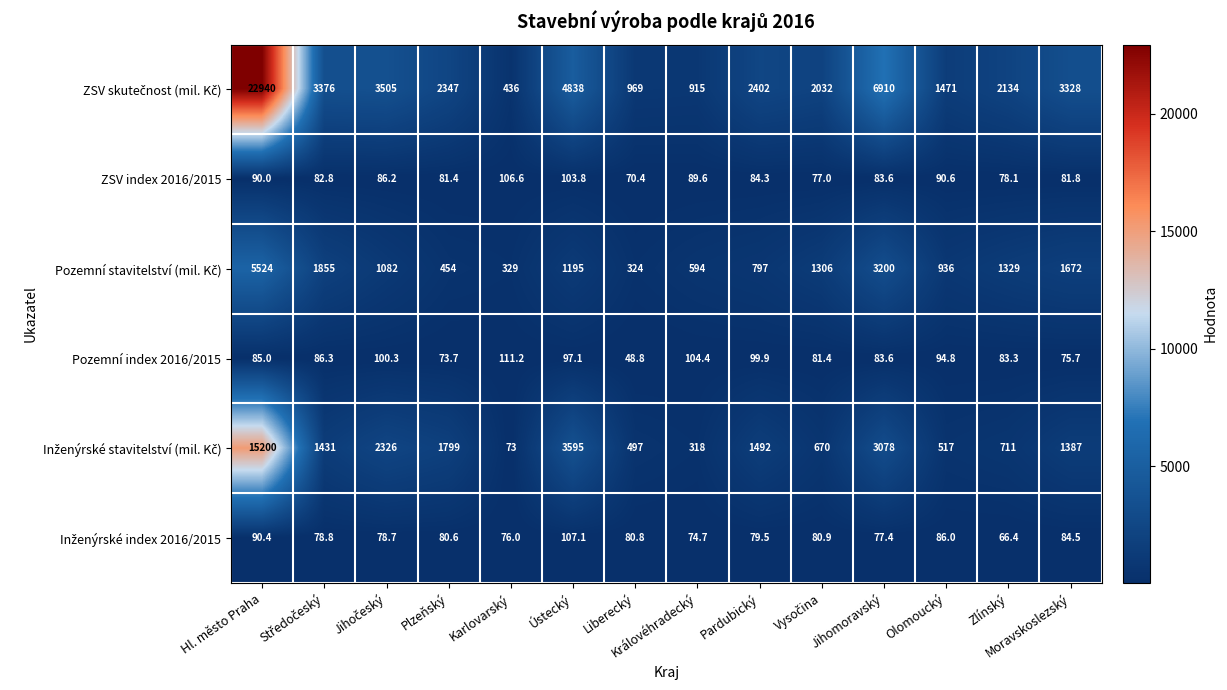

What is the total value across all series at Liberecký?

1990.0